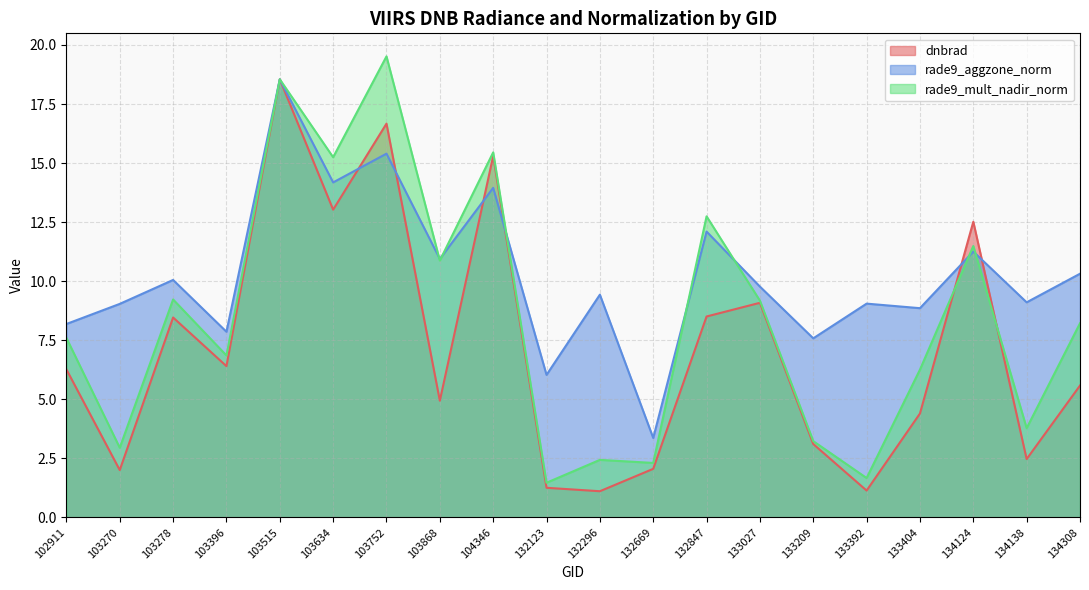

What is the greatest value displayed?

19.5